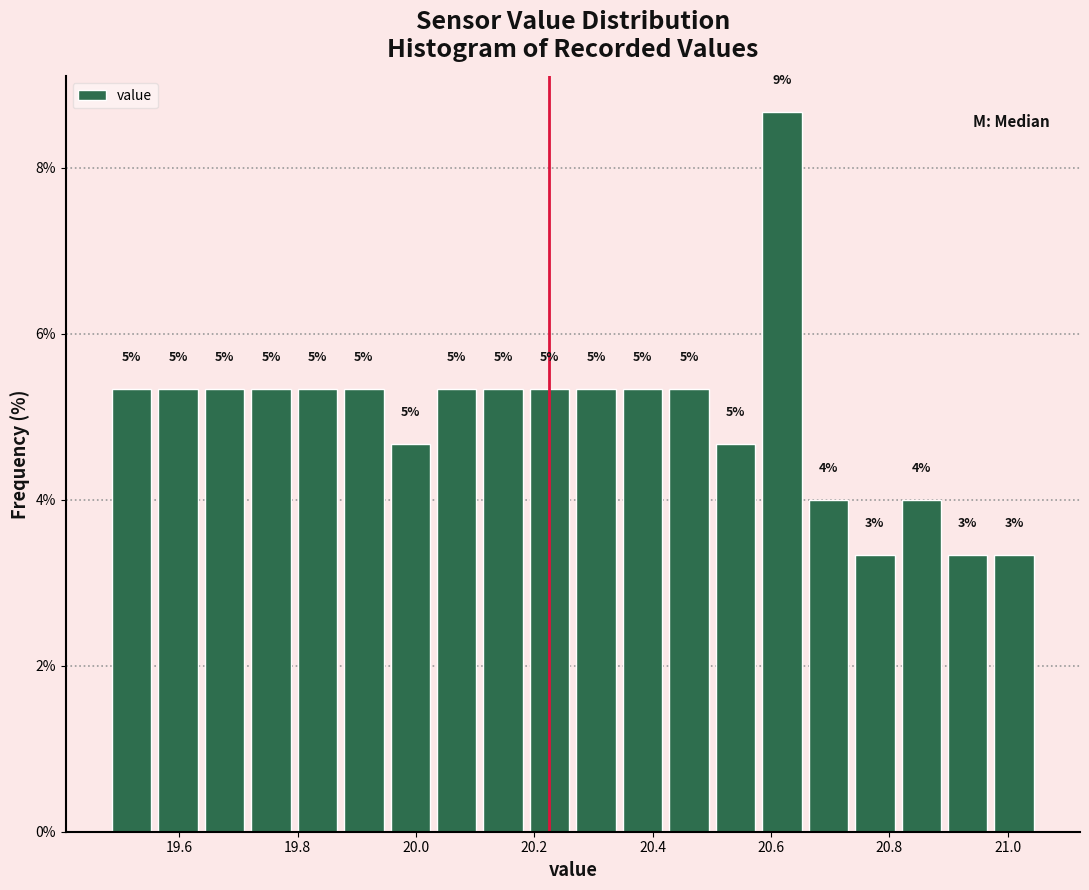

Around what value on the x-axis is the tallest bar? Give the approximate position of its centre, as read against the axis.

20.62